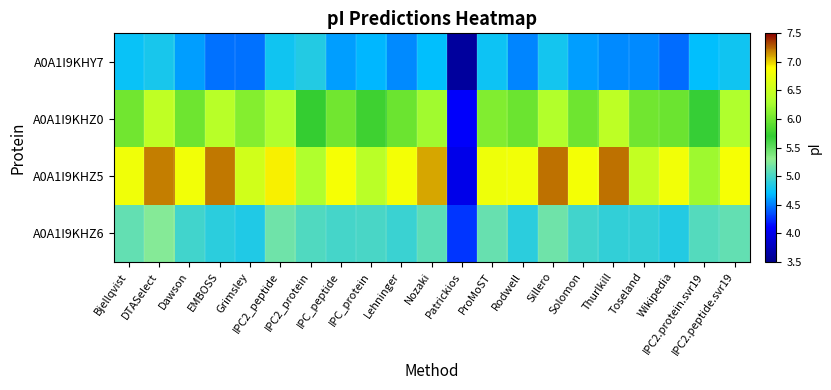

Which series changed the most between IPC2_protein and Wikipedia?

A0A1I9KHZ5